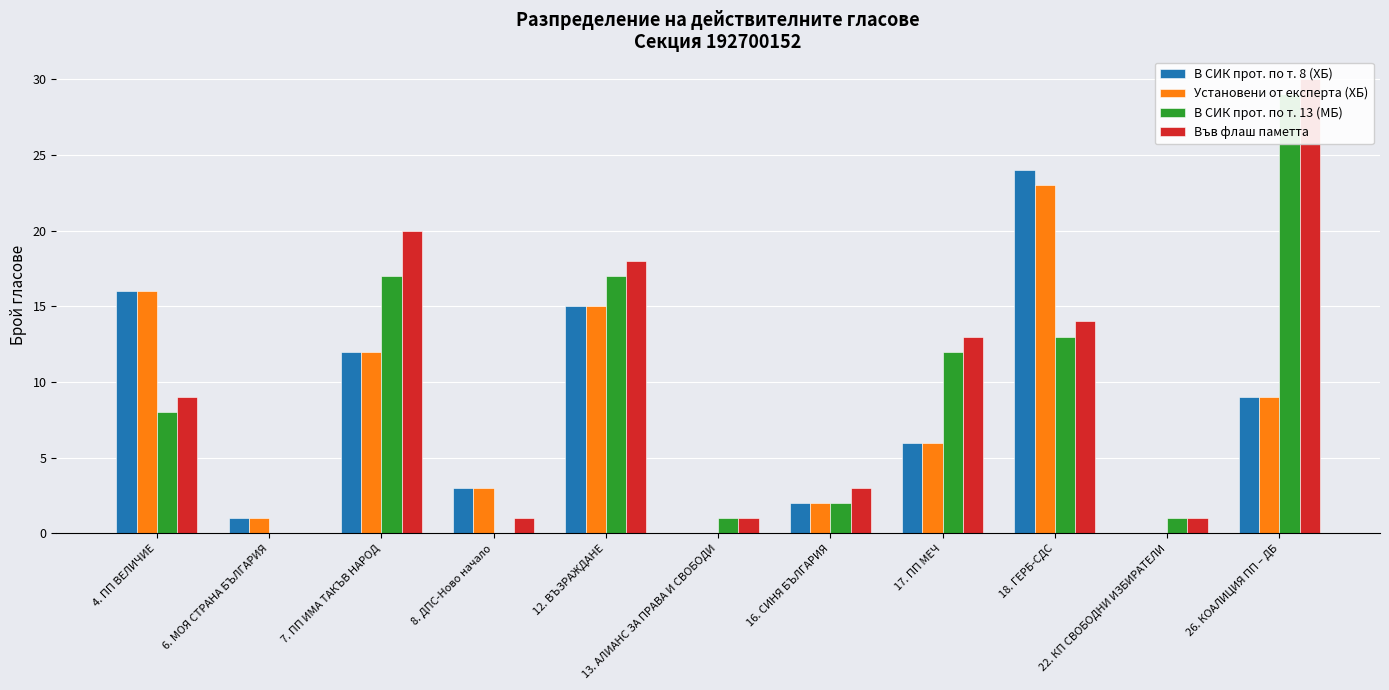

What is the label of the 5th bar from the left?

12. ВЪЗРАЖДАНЕ